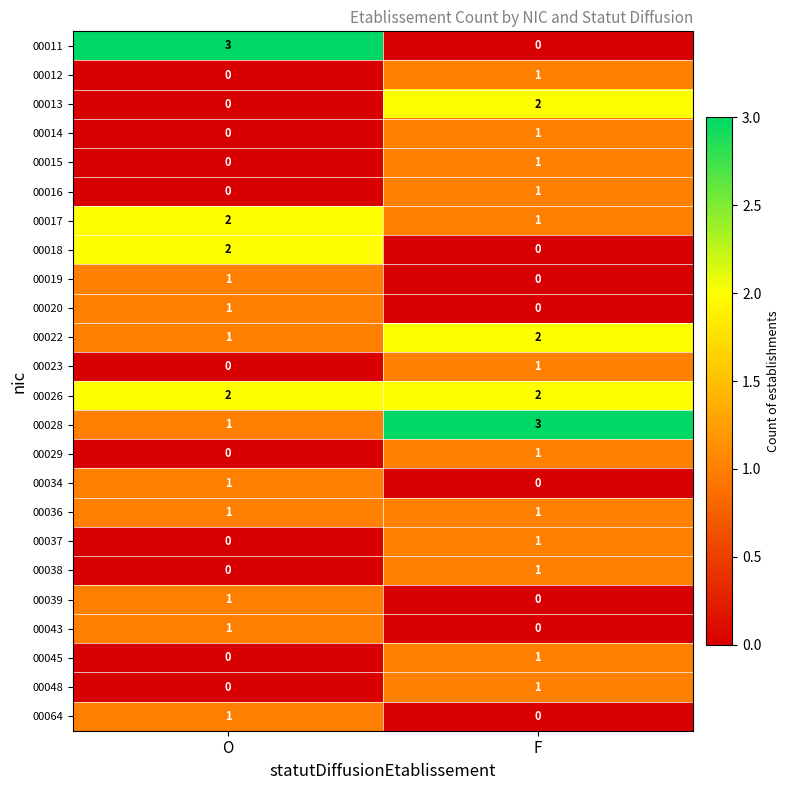

What is the difference between the highest and lowest values at O?

3